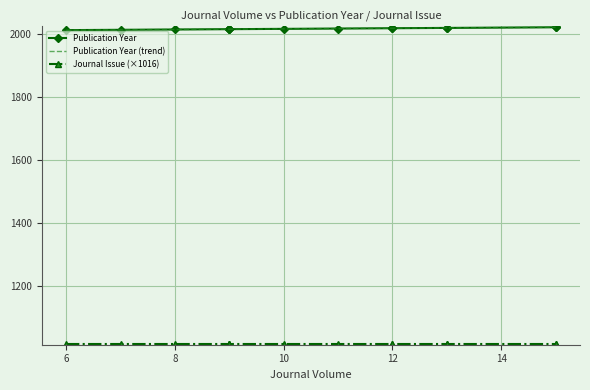

What is the minimum value for Publication Year (trend)?

2011